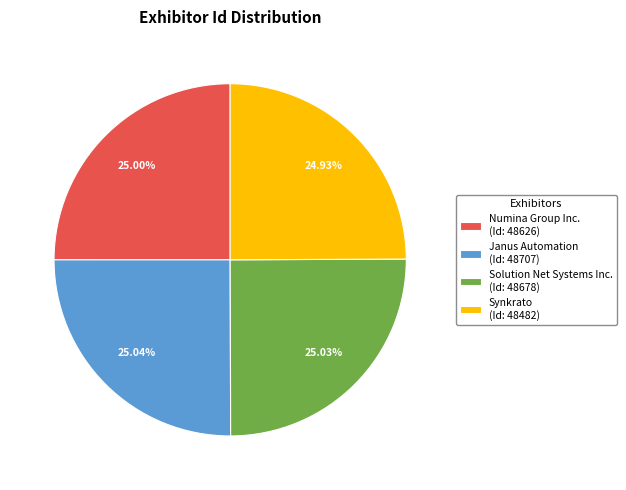

To the nearest percent, what portion does Numina Group Inc. represent?

25%